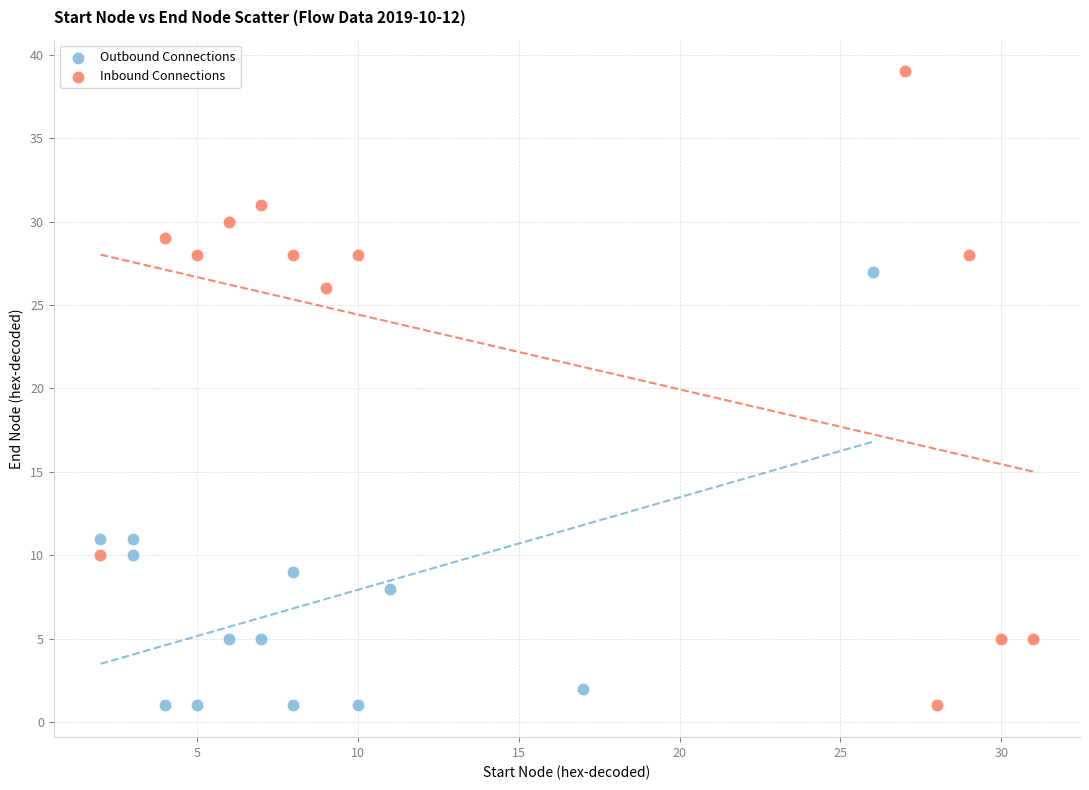

Which series has the largest Y range (max minus min)?

Inbound Connections